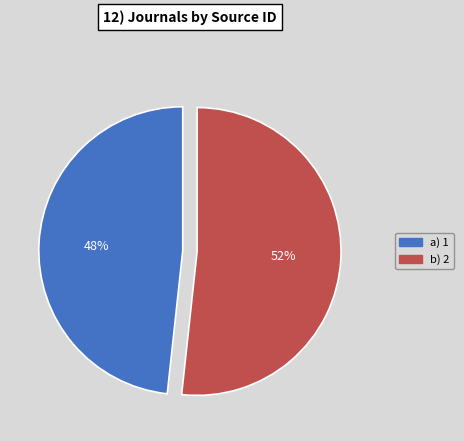

To the nearest percent, what is the average slice percentage?

50%